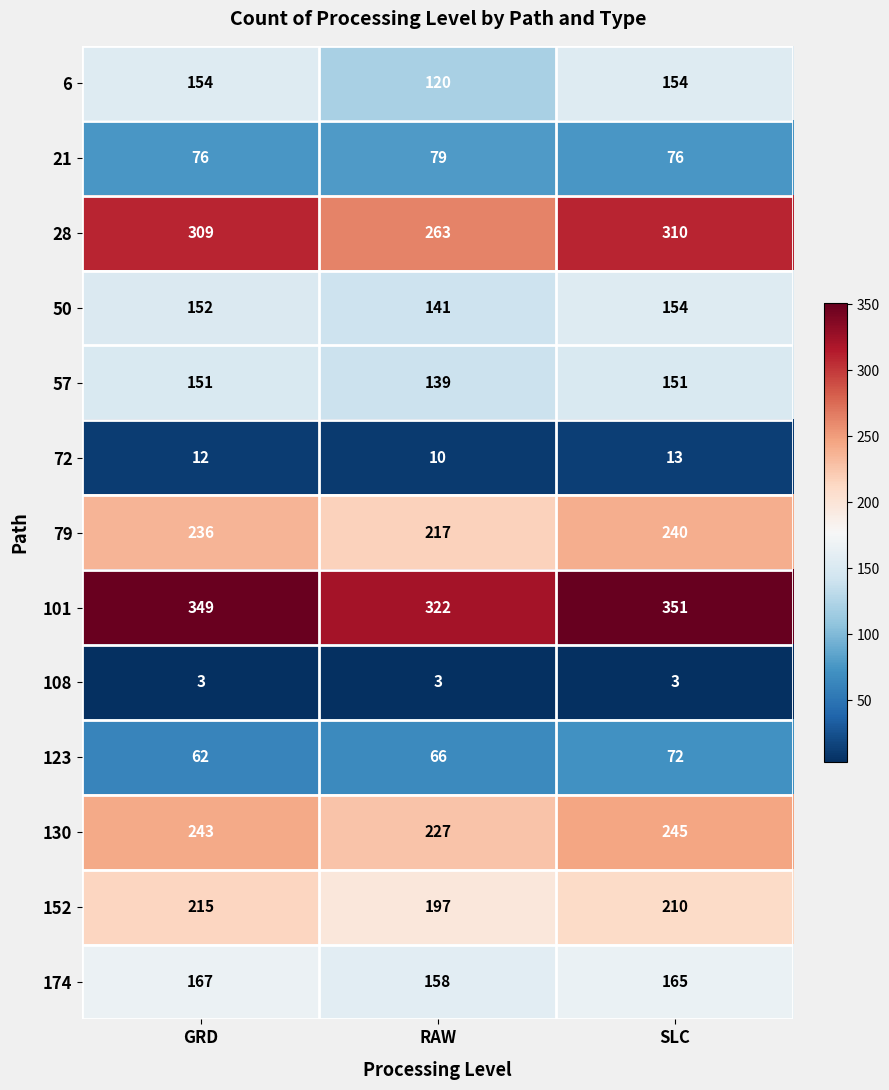

Count the number of data series in this chart.

13